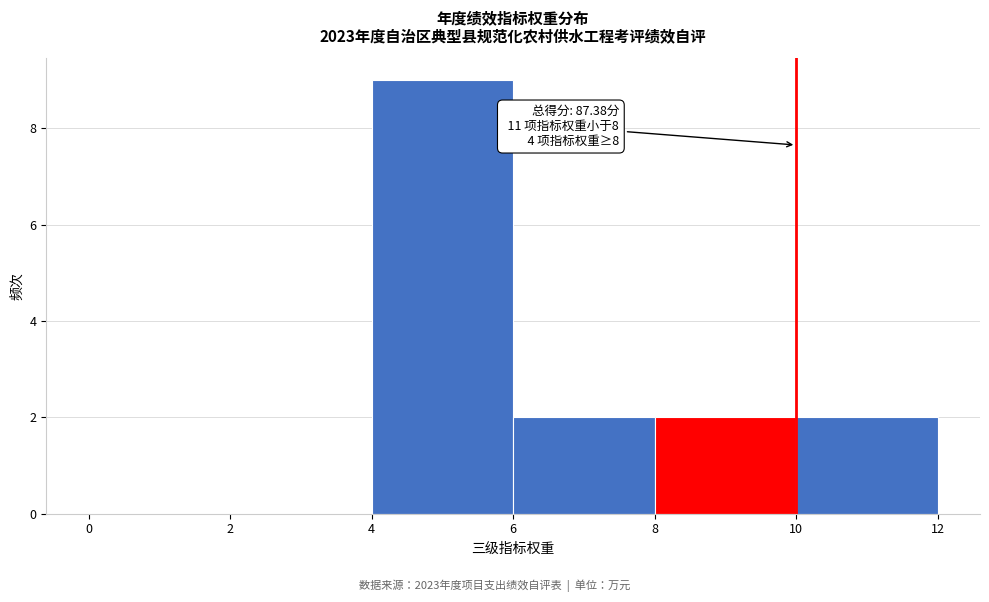

Over which range of the x-axis is the bar tallest?

4 to 6